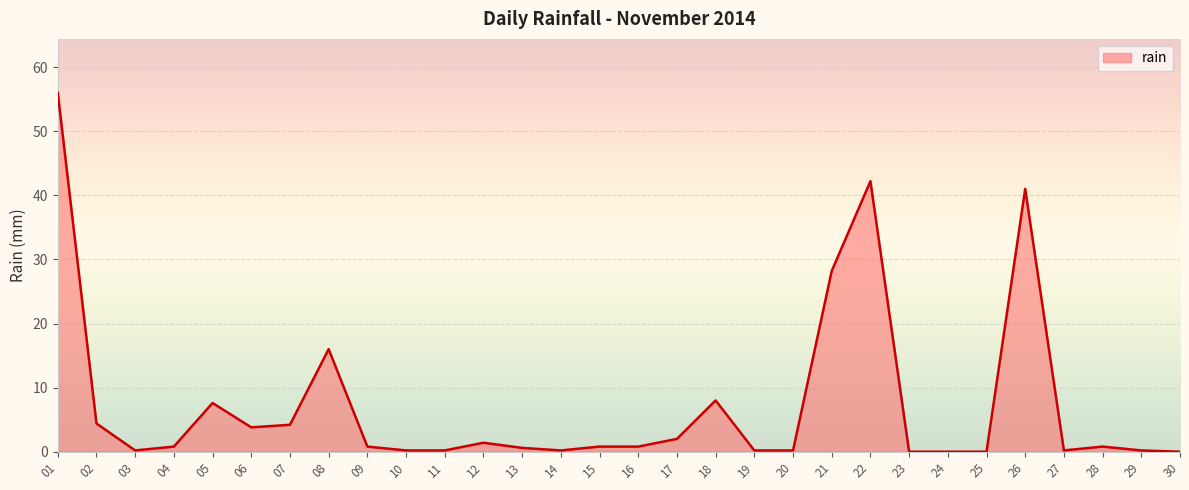

Which has a higher value, 30 or 06?

06